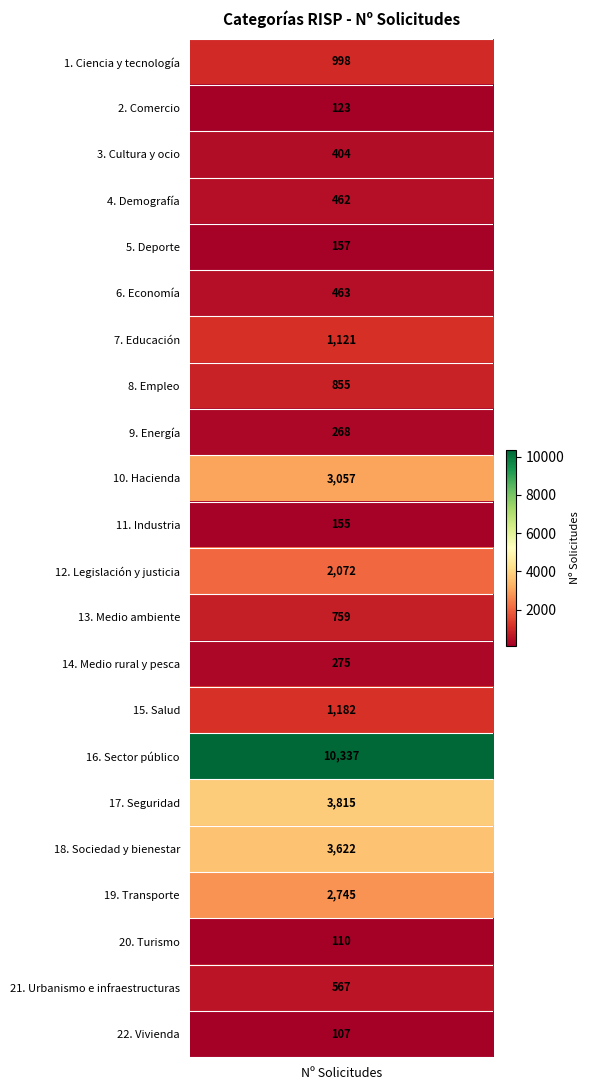

What is the difference between the highest and lowest values at 10?

155.0